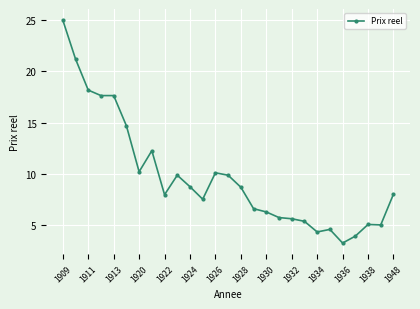

How many lines are shown in the chart?

1